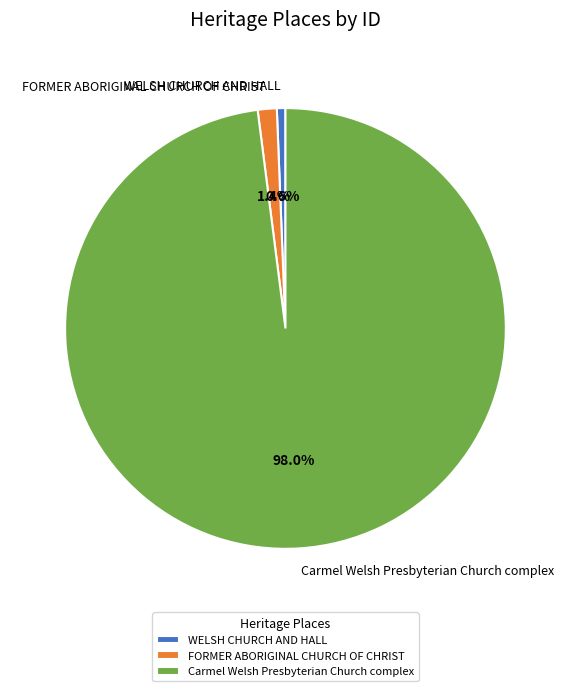

Combined, what portion of the pie is FORMER ABORIGINAL CHURCH OF CHRIST and Carmel Welsh Presbyterian Church complex?

99.4%